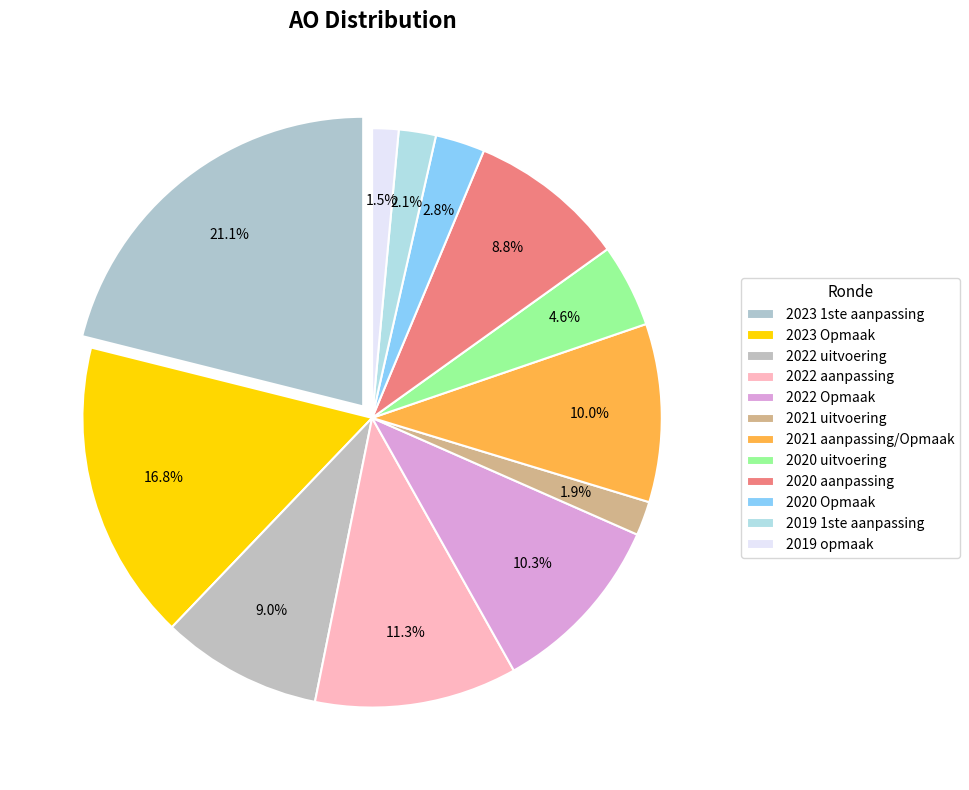

To the nearest percent, what percentage of the pie is 2021 aanpassing/Opmaak?

10%